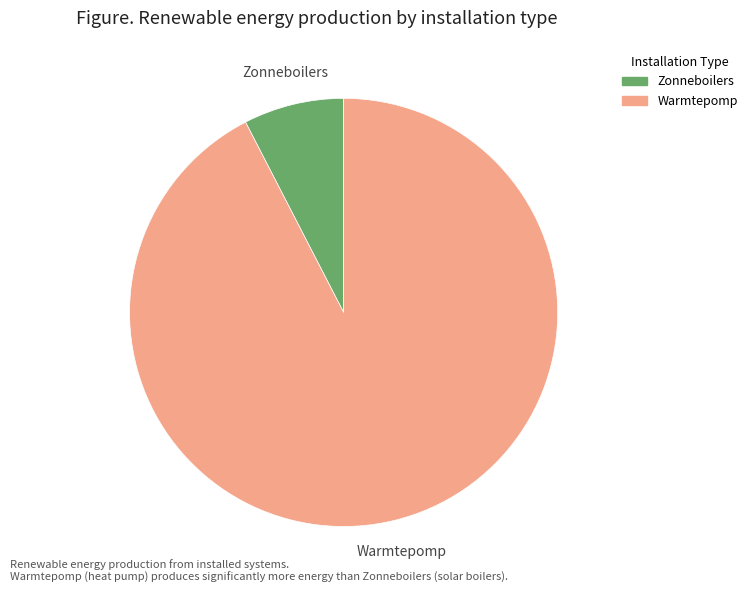

Does any single category account for the majority?

Yes